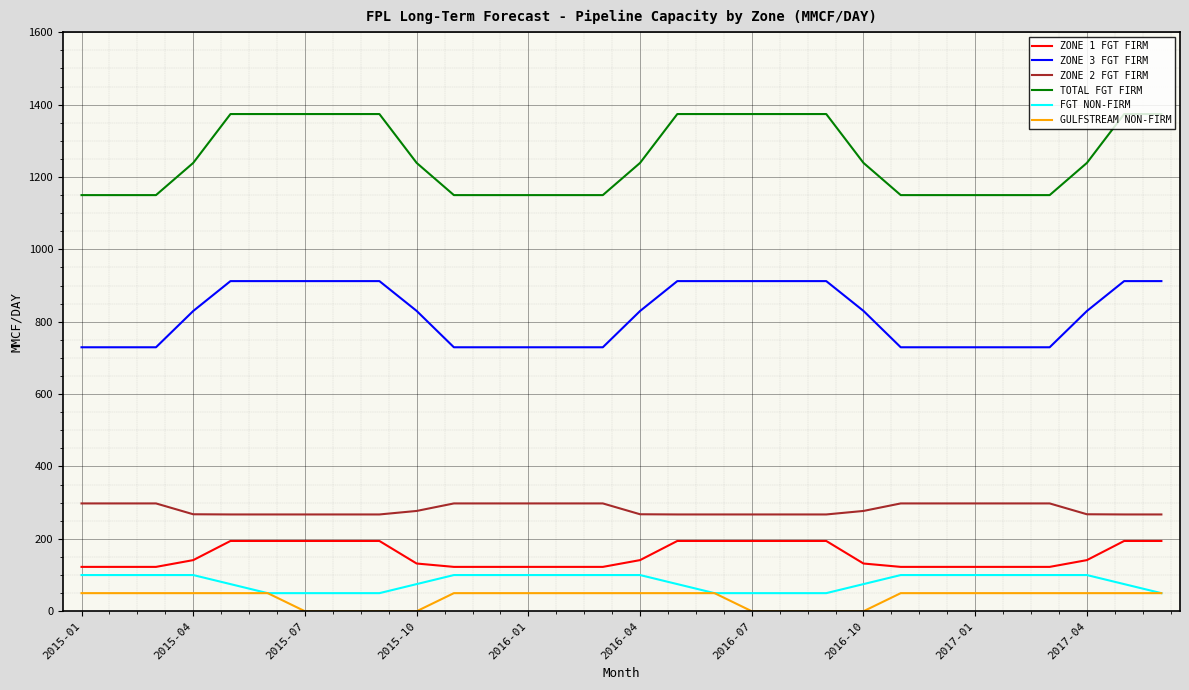

True or false: ZONE 3 FGT FIRM and FGT NON-FIRM cross at least once.

False